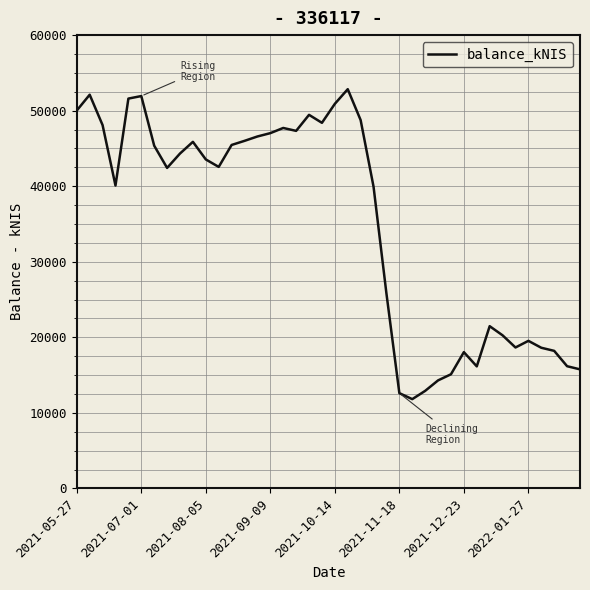

What is the greatest value displayed?

52843.2